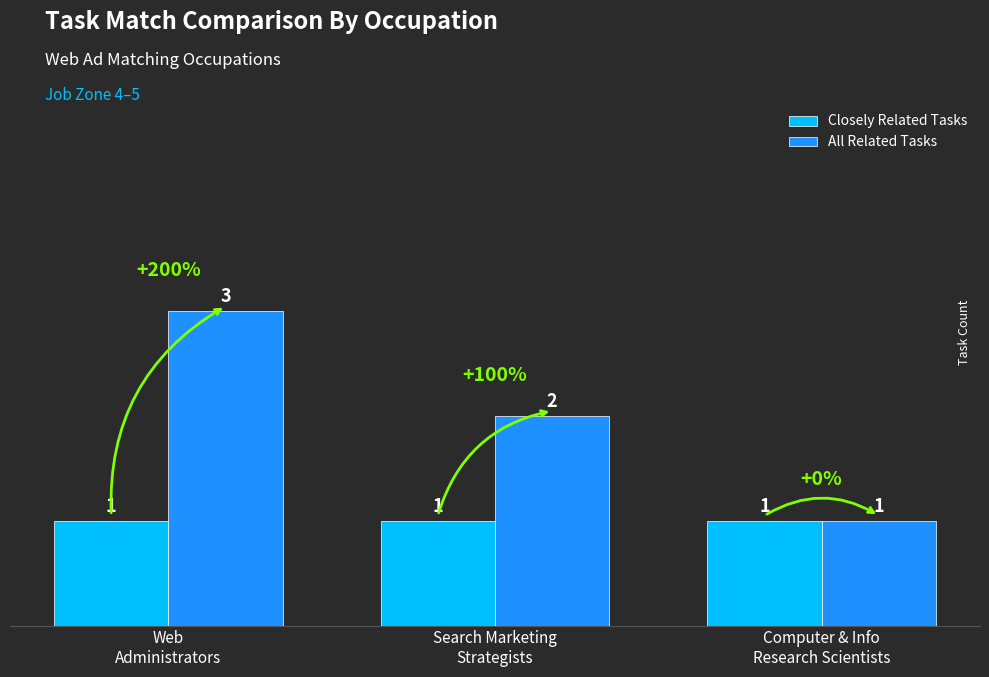

Rank the series by their maximum value, from highest to lowest.

All Related Tasks, Closely Related Tasks